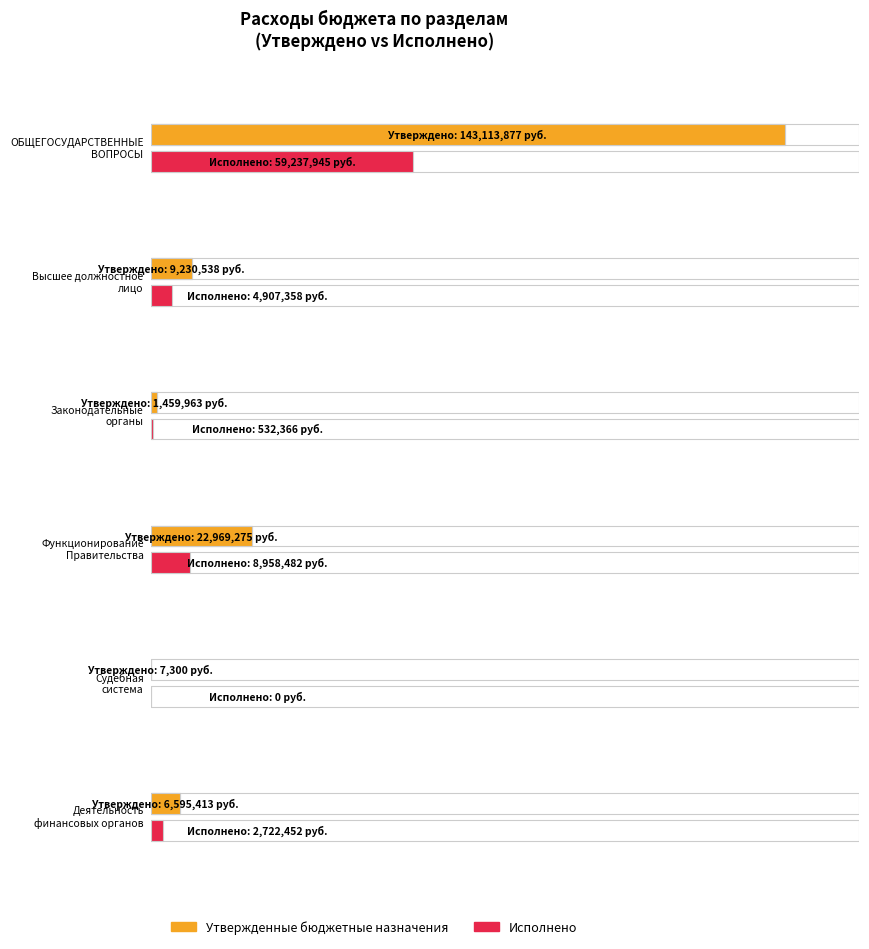

What is the maximum value for Исполнено (консолидированный)?

59237944.7